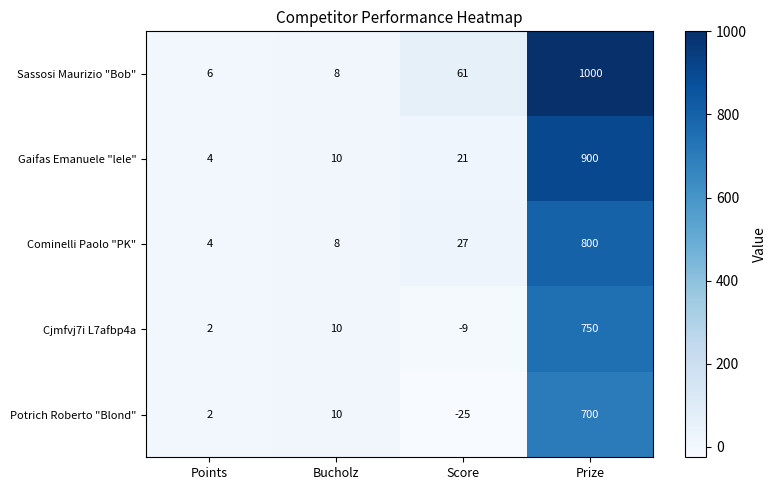

Is the value of Cominelli Paolo "PK" at Prize greater than the value of Potrich Roberto "Blond" at Bucholz?

Yes